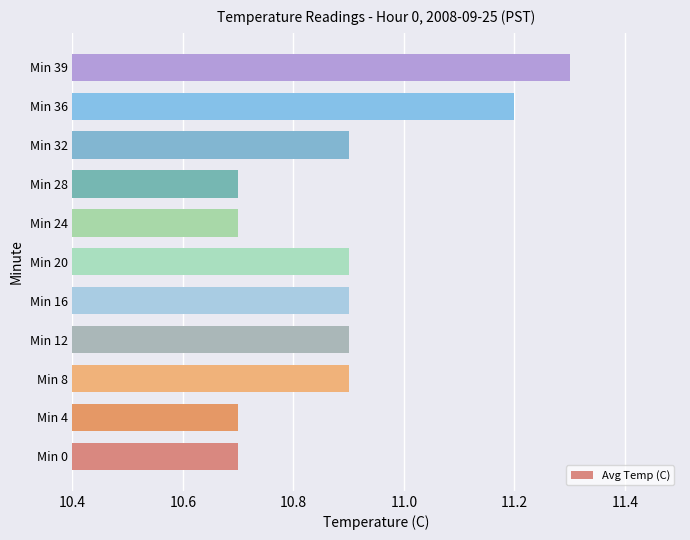

What is the ratio of the value at Min 20 to the value at Min 28?

1.0